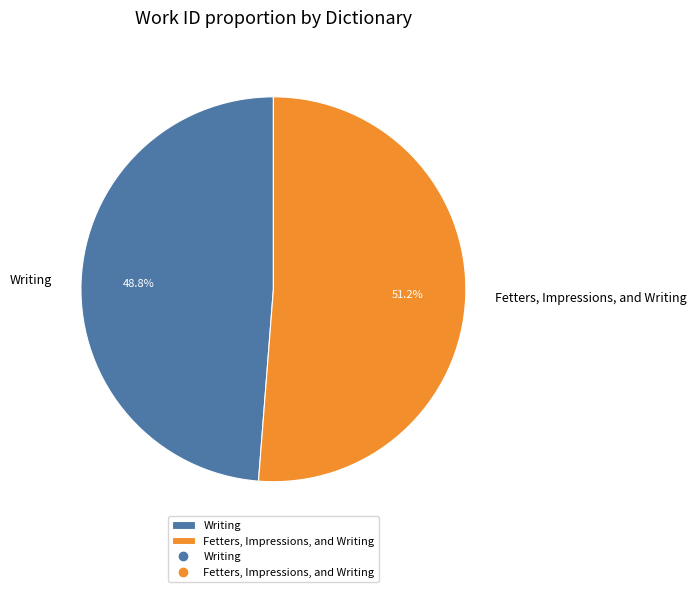

Which has a higher value, Fetters, Impressions, and Writing or Writing?

Fetters, Impressions, and Writing